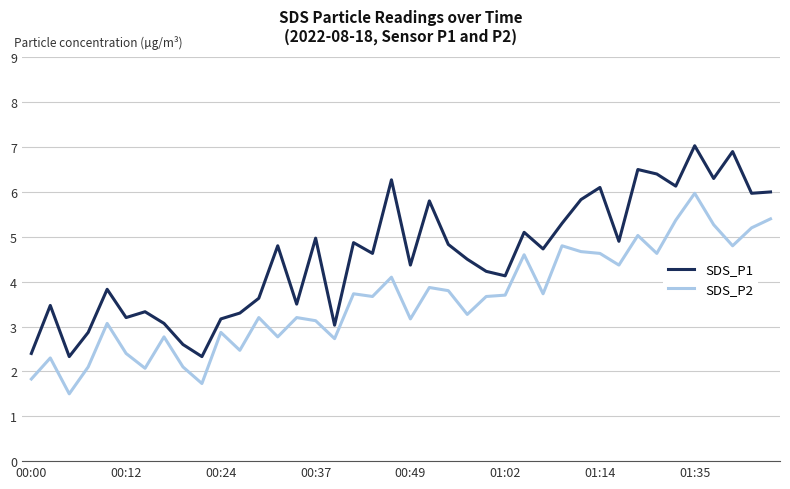

Which series has the largest range (max minus min)?

SDS_P1